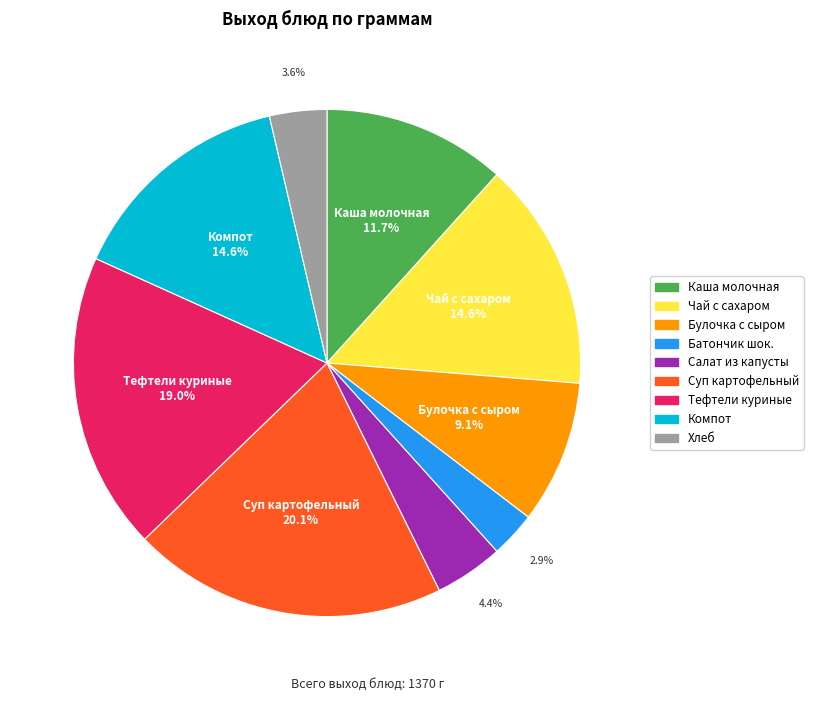

Is there a majority slice in this chart?

No